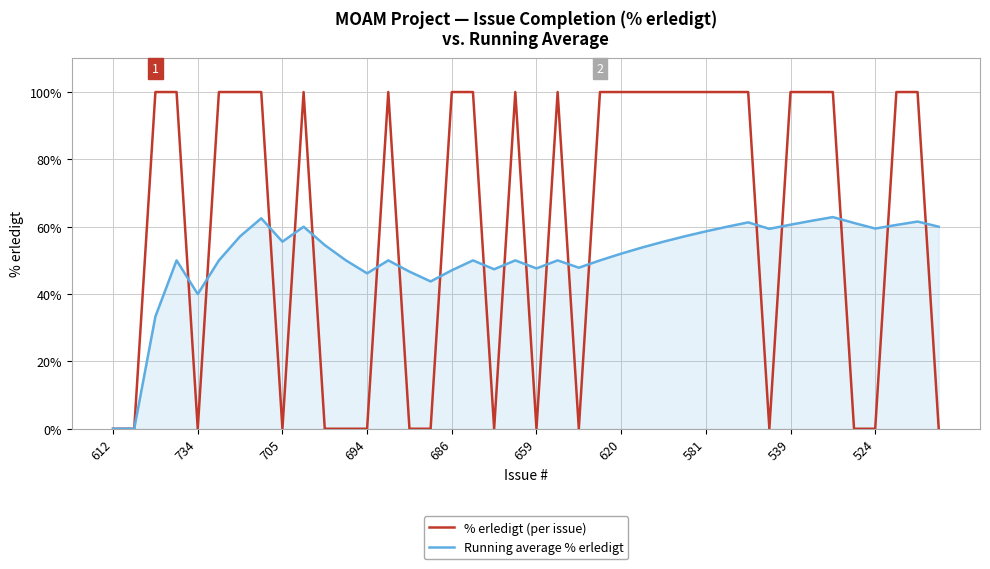

What are all the series names shown in the legend?

% erledigt (per issue), Running average % erledigt